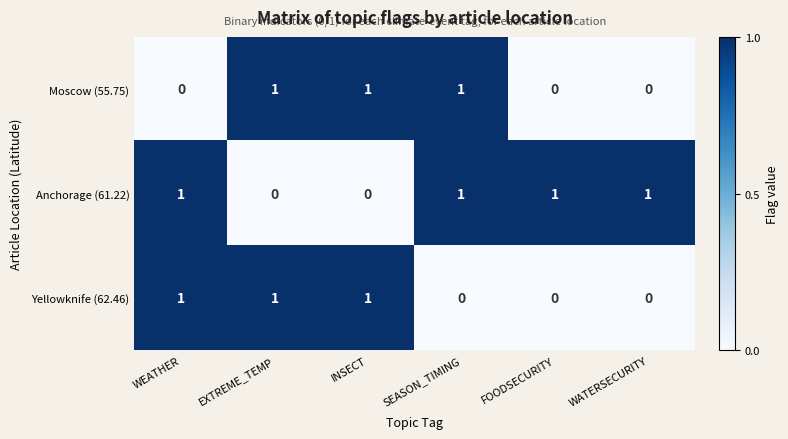

At how many categories does at least one series exceed 0?

6